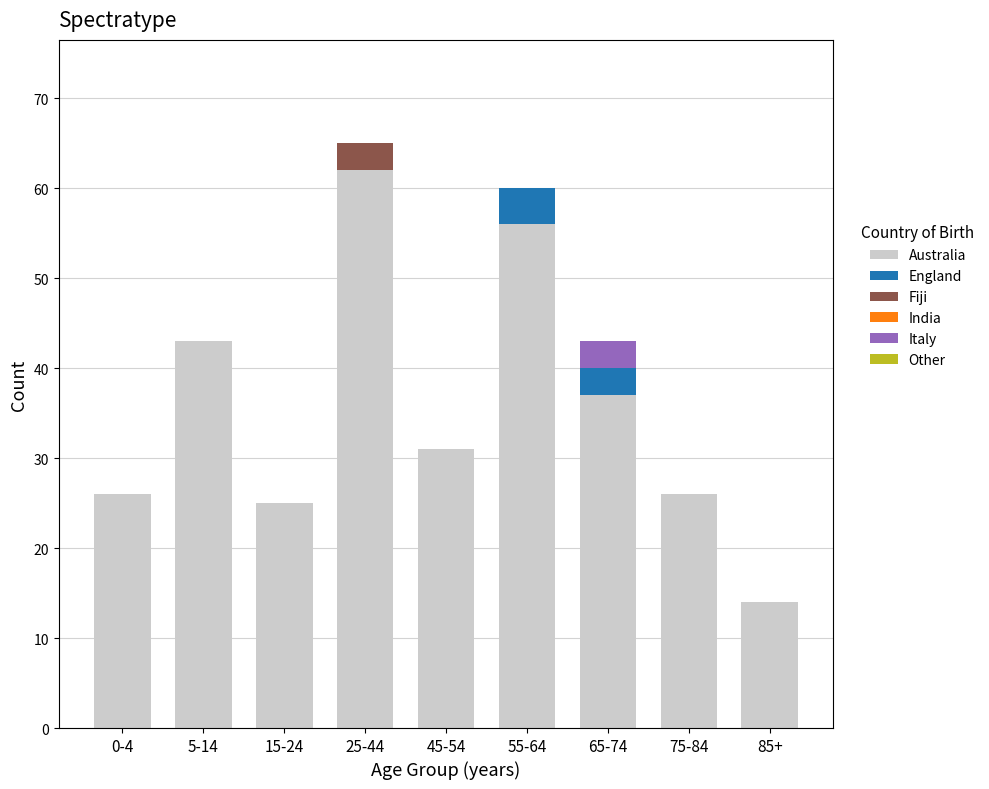

What is the total value across all series at 85+?

14